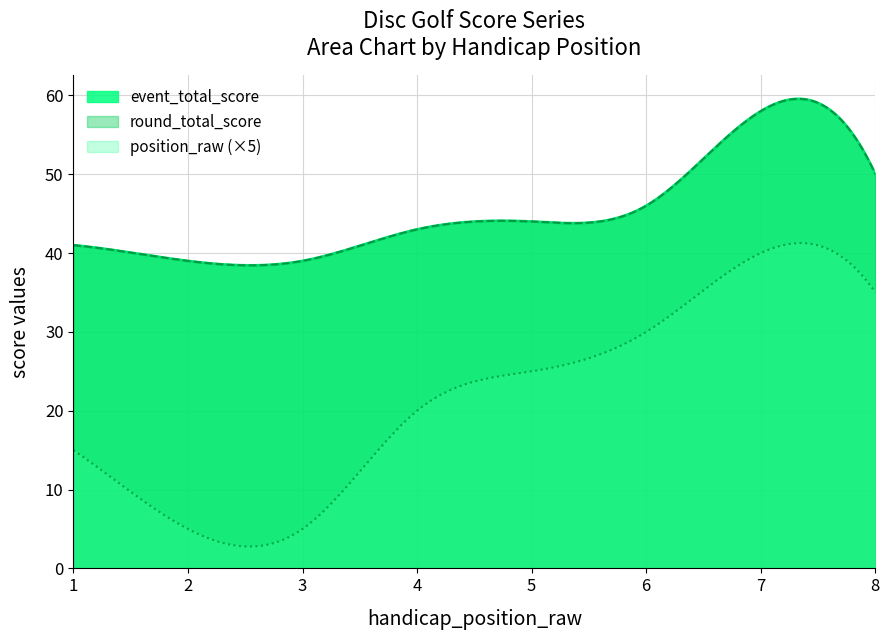

What value does the event_total_score series have at 7, to the nearest 10?

60